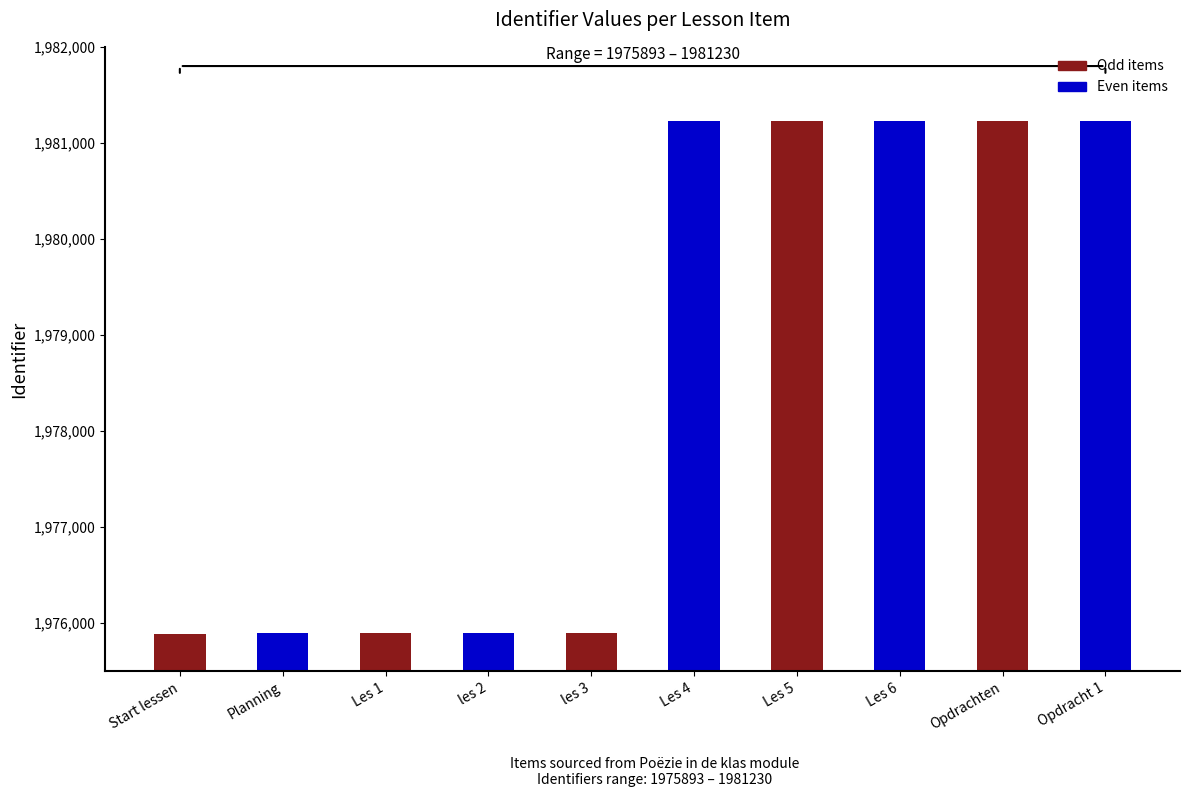

What is the label of the 4th bar from the right?

Les 5